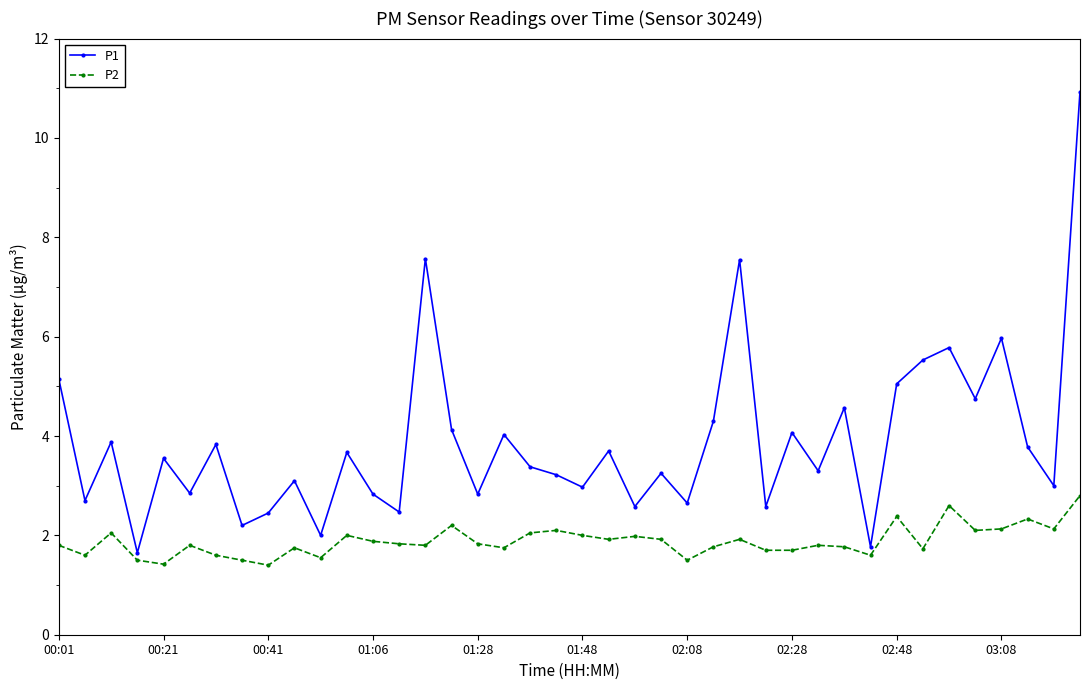

List the series in order of their peak value, lowest first.

P2, P1